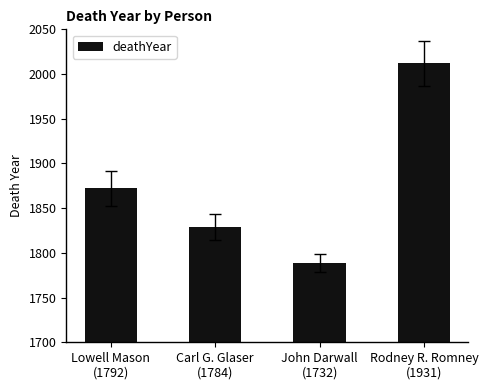

Reading right to left, what are all the values shown in this chart?

Rodney R. Romney
(1931)=2012	John Darwall
(1732)=1789	Carl G. Glaser
(1784)=1829	Lowell Mason
(1792)=1872